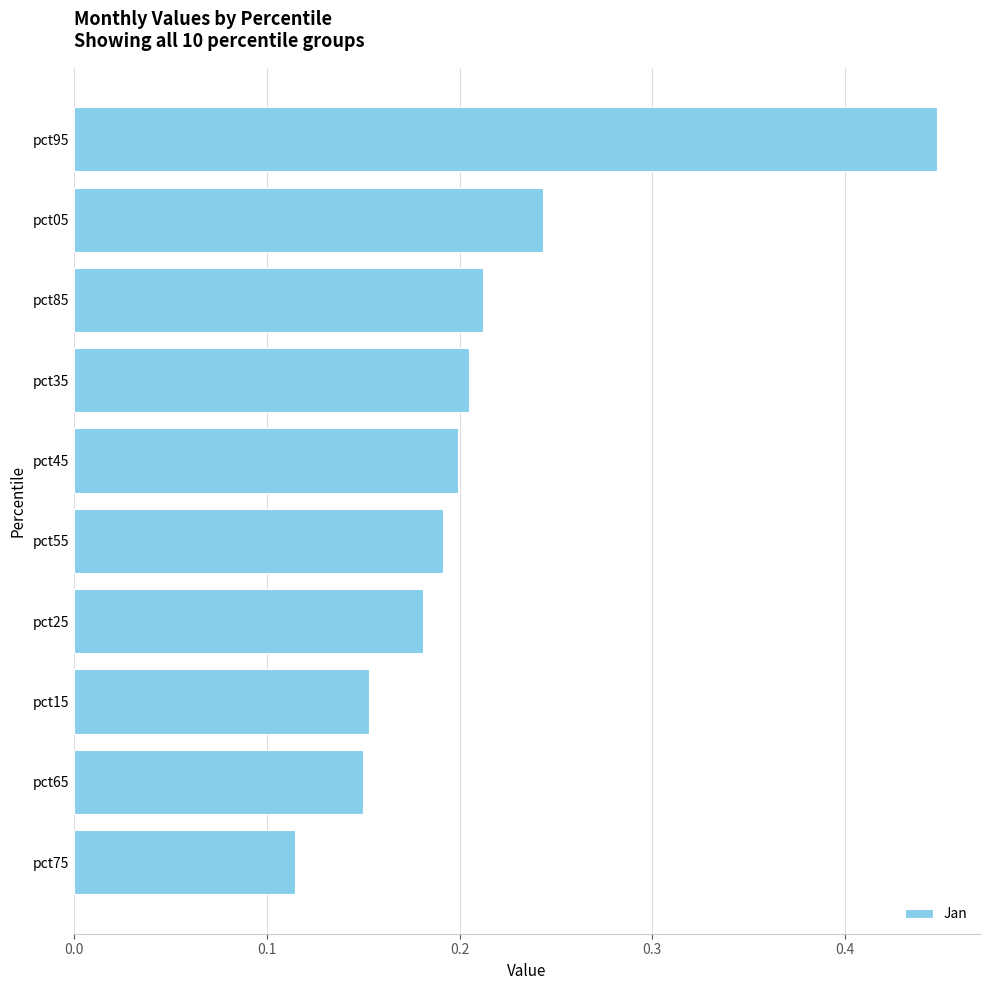

What is the label of the 9th bar from the bottom?

pct05